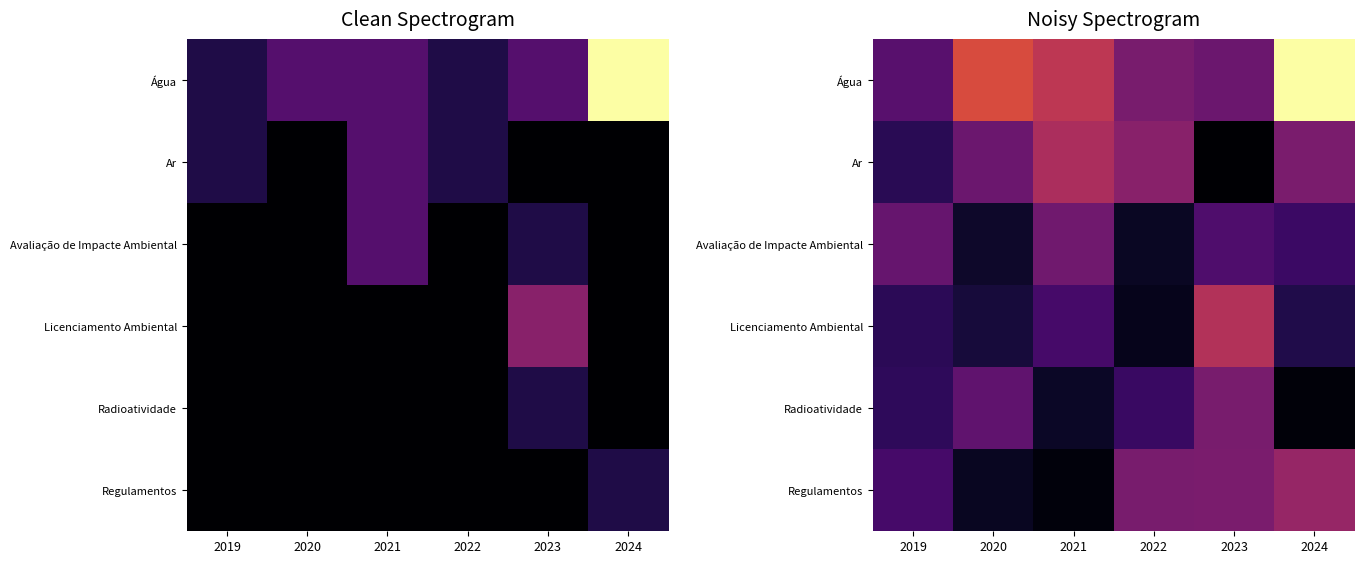

Rank the categories by Avaliação de Impacte Ambiental value from highest to lowest.

2021, 2019, 2023, 2024, 2020, 2022